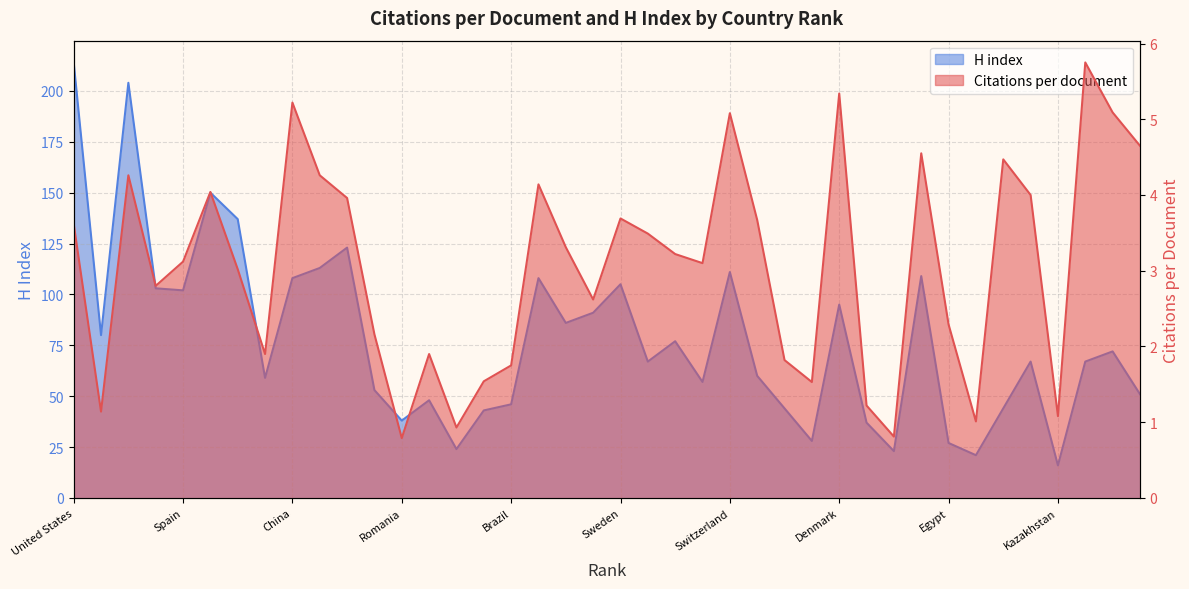

What is the maximum value shown in the chart?

214.0